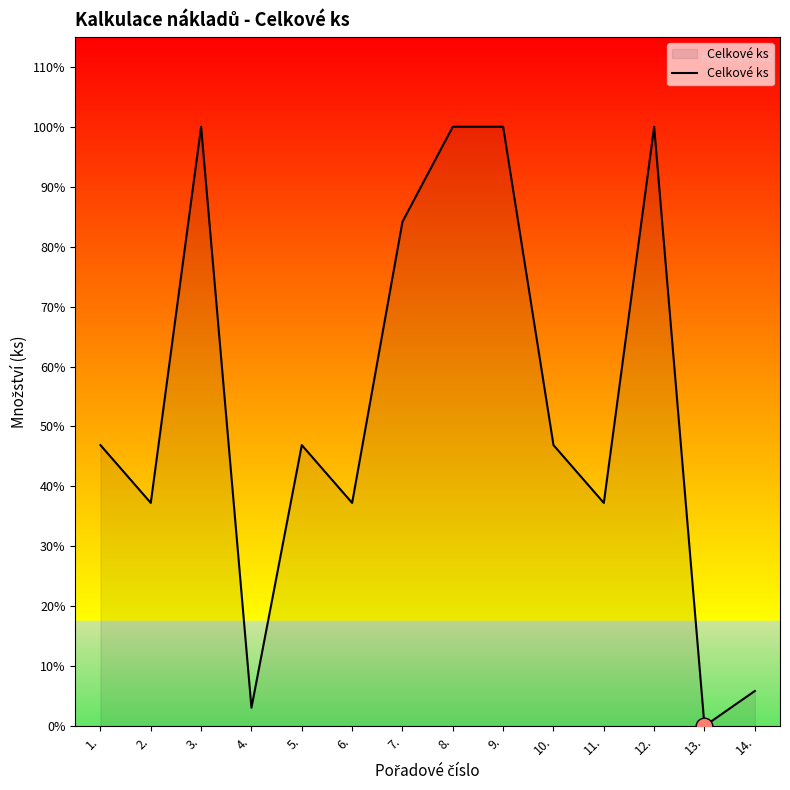

What is the sum of all values?

25358